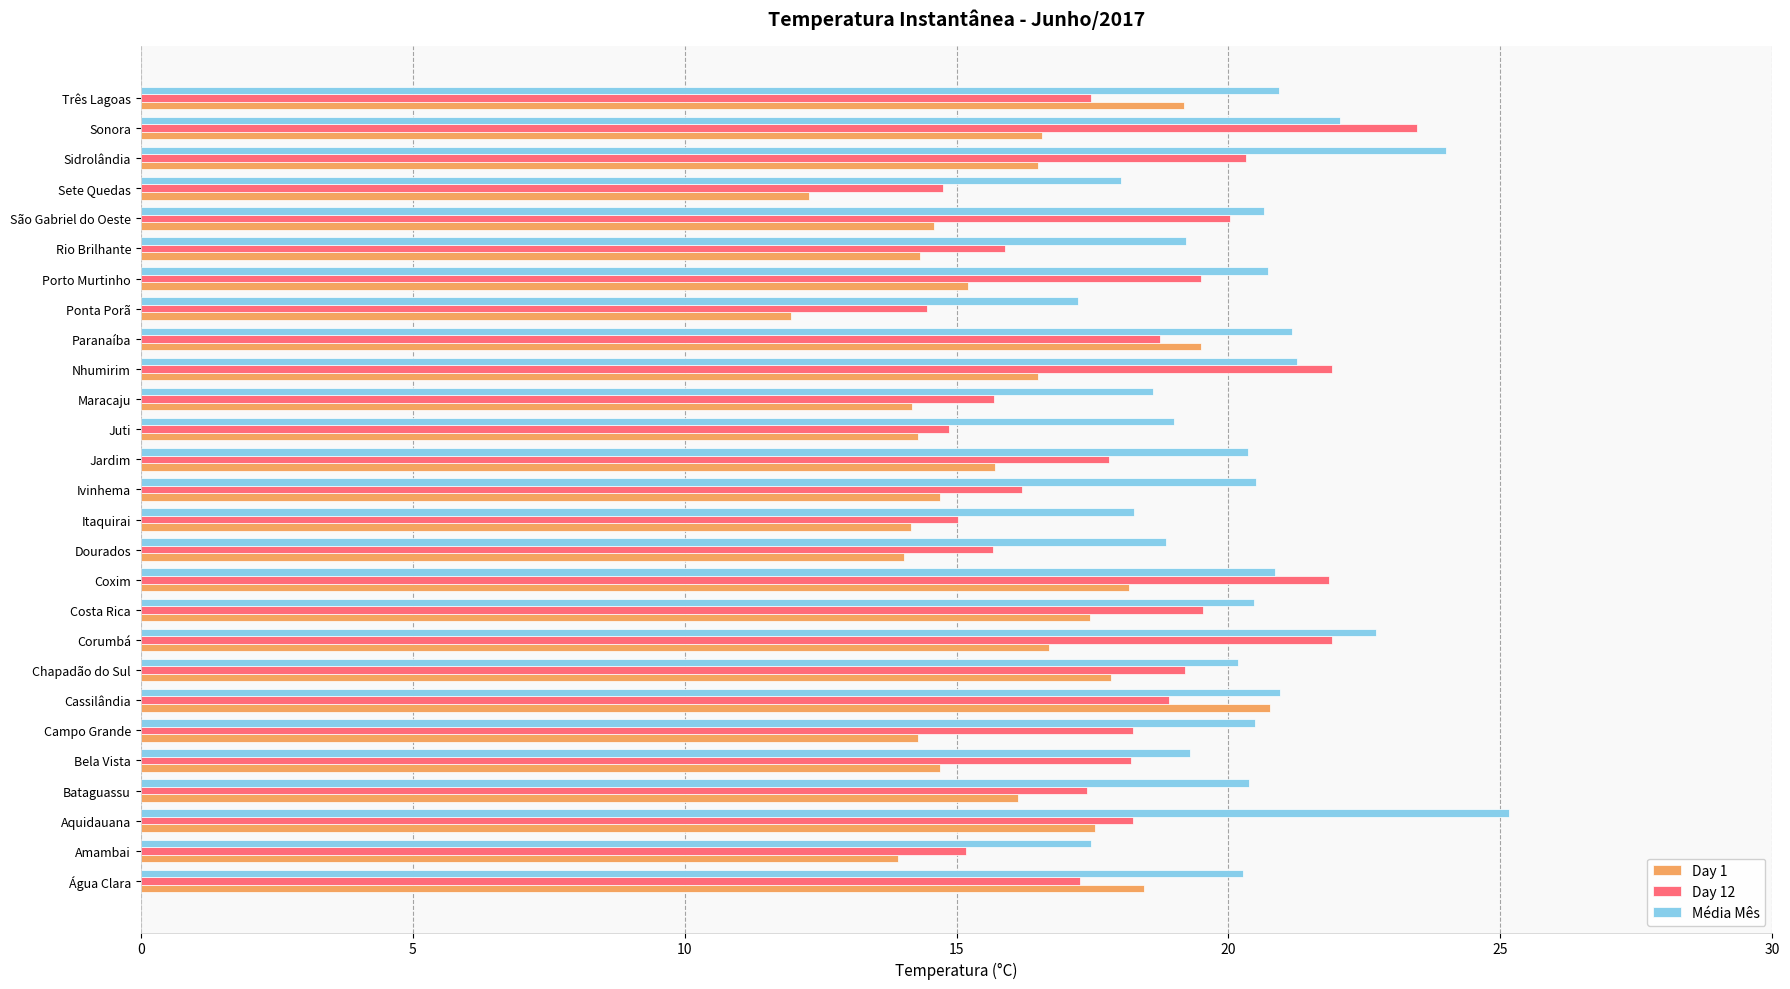

What are all the series names shown in the legend?

Day 1, Day 12, Média Mês